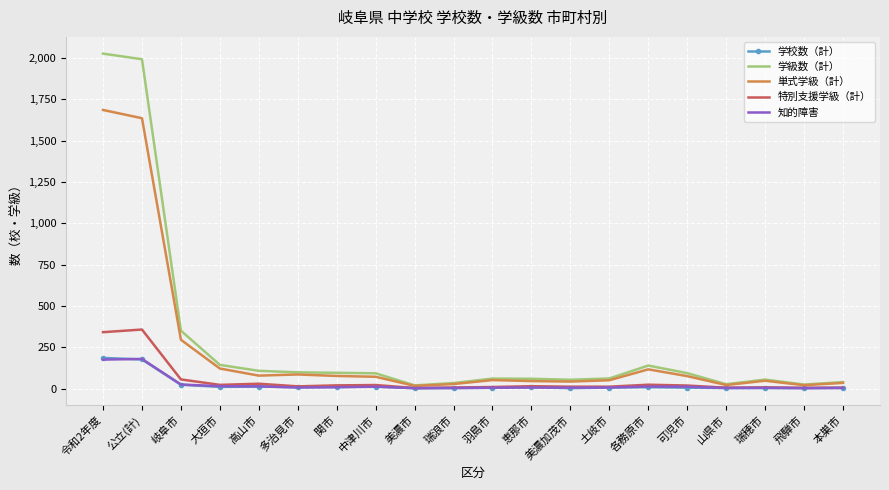

Is the value of 学級数（計） at 公立(計) greater than the value of 特別支援学級（計） at 美濃加茂市?

Yes